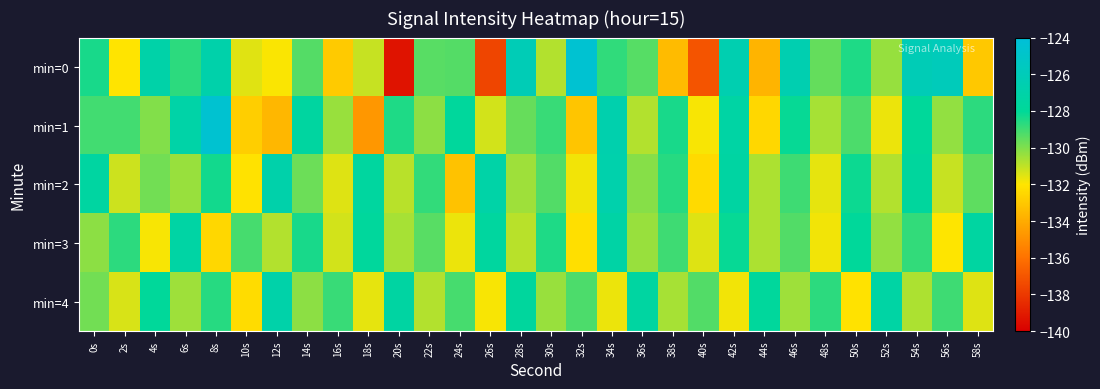

How many distinct data groups are displayed?

5